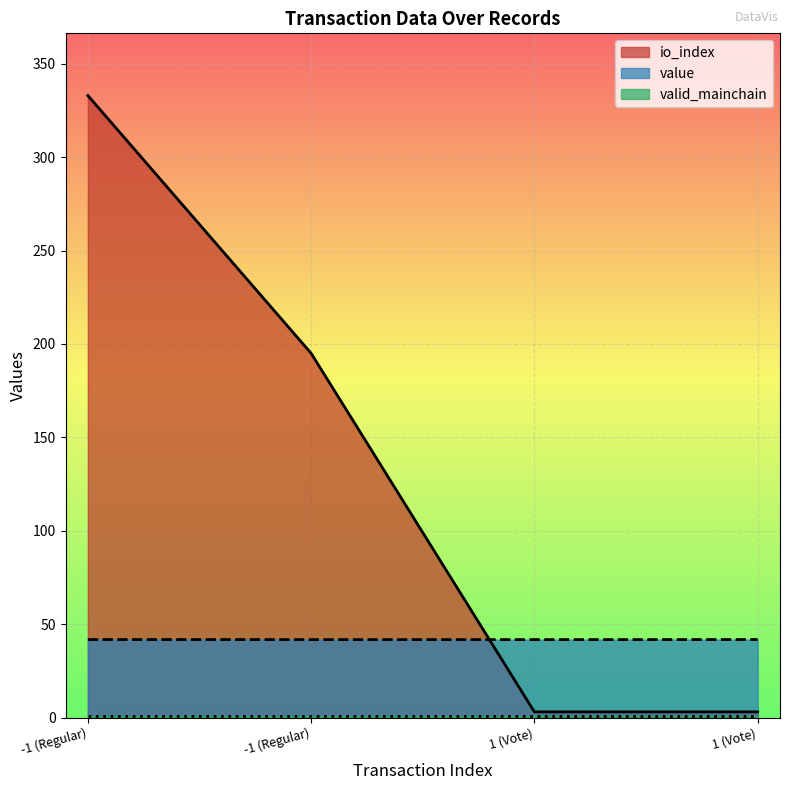

True or false: io_index has more than 2 points higher than both neighbors.

False